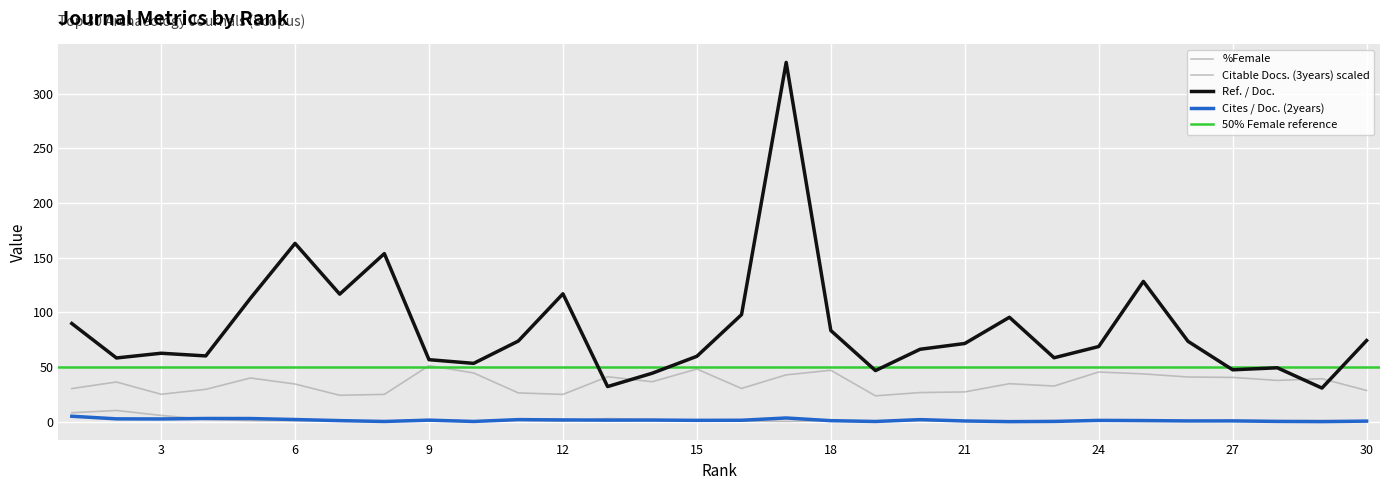

What is the maximum value for Ref. / Doc.?

328.8